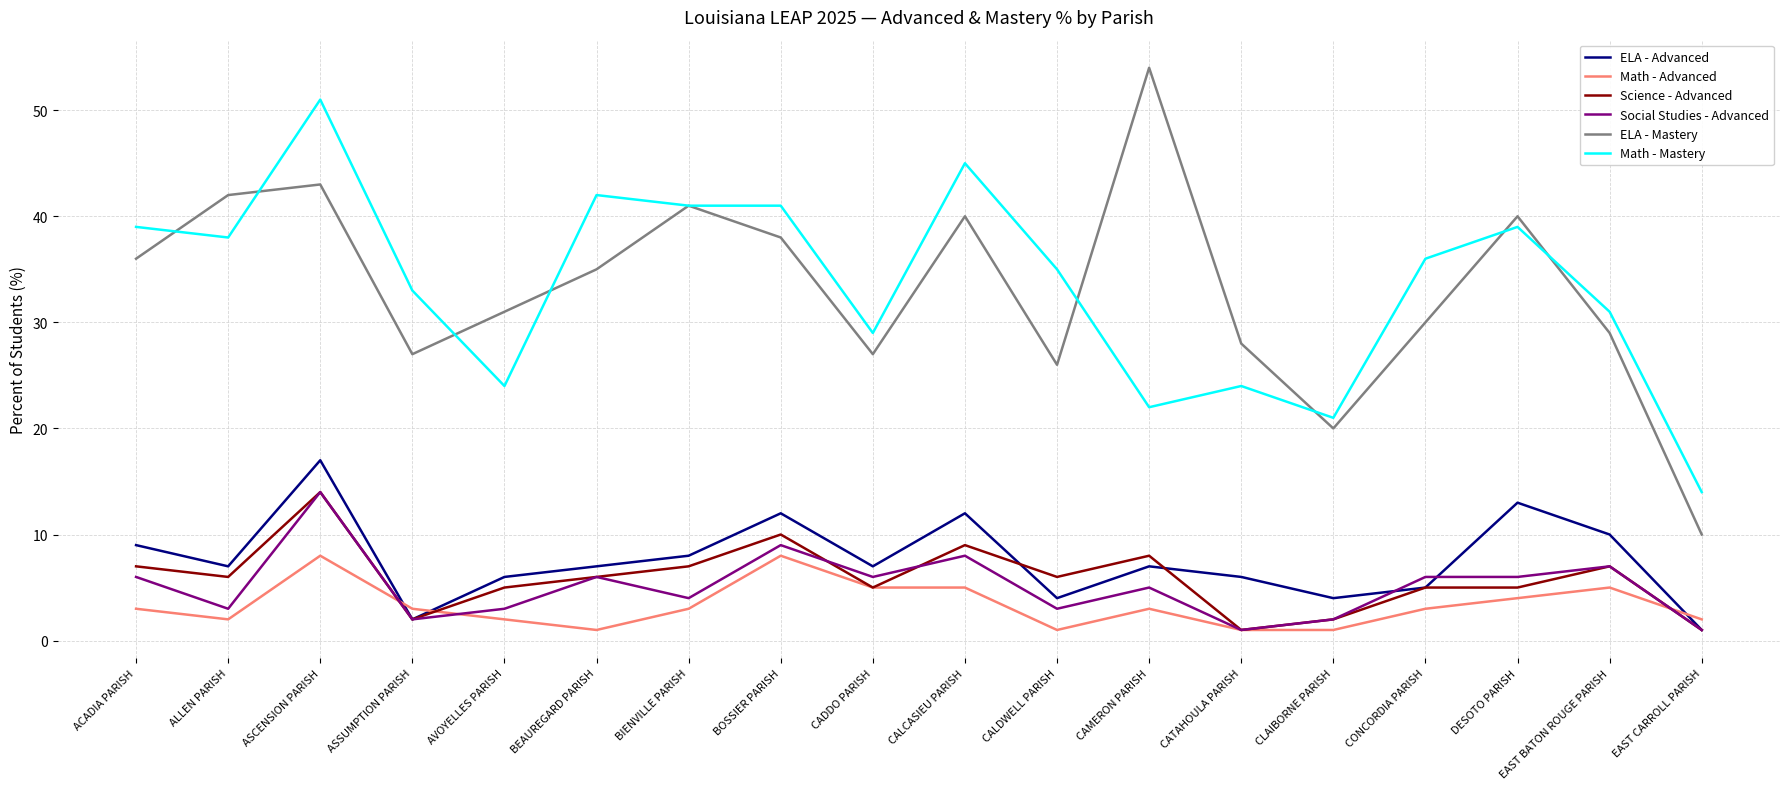

What is the sum of the Social Studies - Advanced values at CALDWELL PARISH and CATAHOULA PARISH?

4